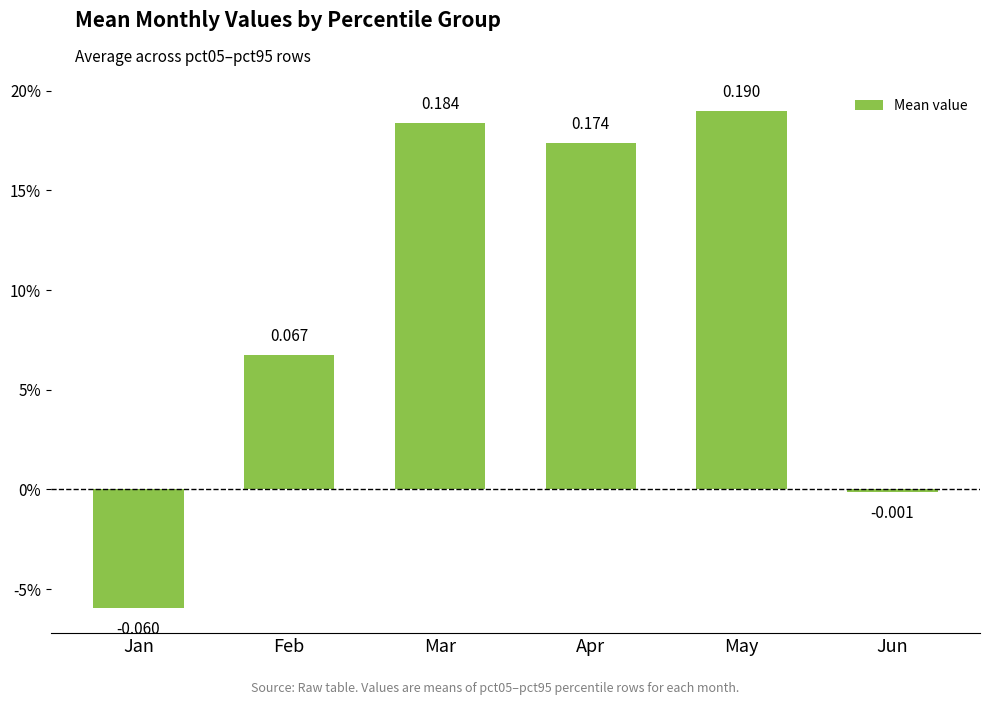

Reading left to right, what are all the values shown in this chart?

-0.1	0.1	0.2	0.2	0.2	-0.0